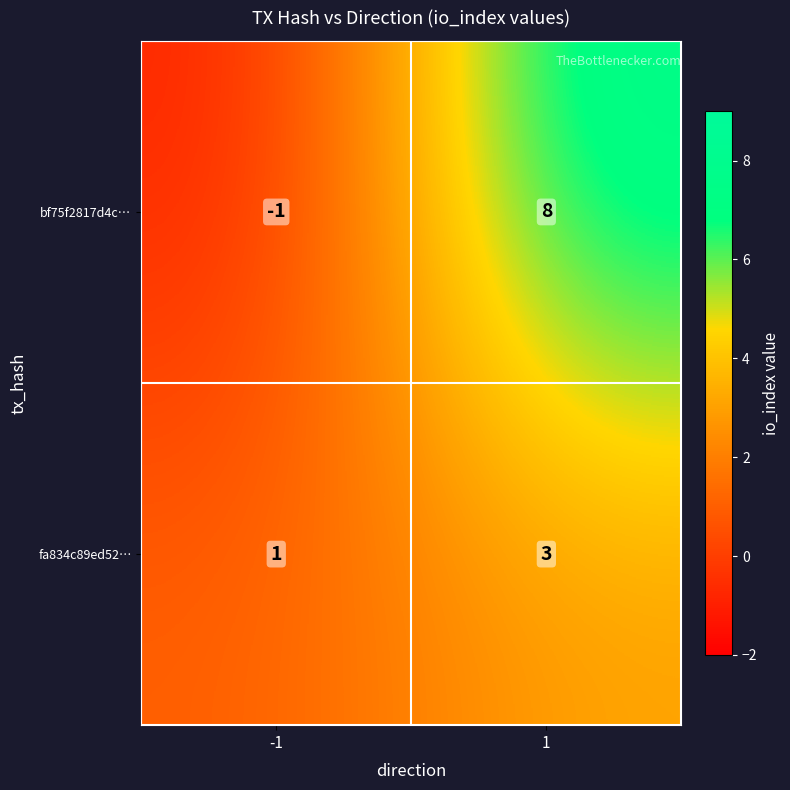

True or false: bf75f2817d4c… has a value of 3 at 1.

False